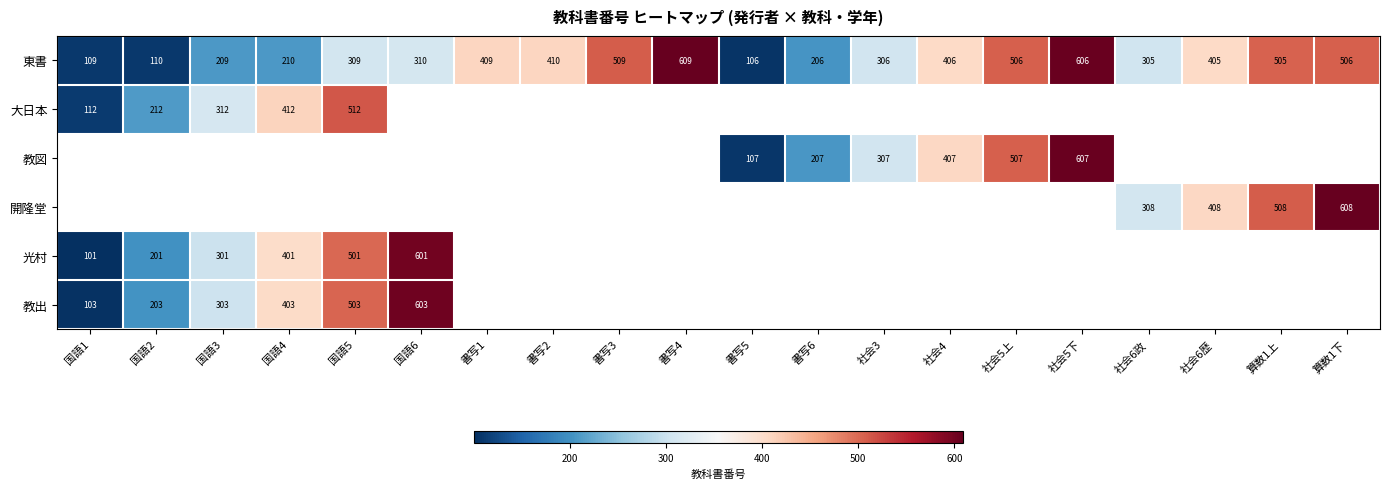

What is the sum of all 東書 values?

7051